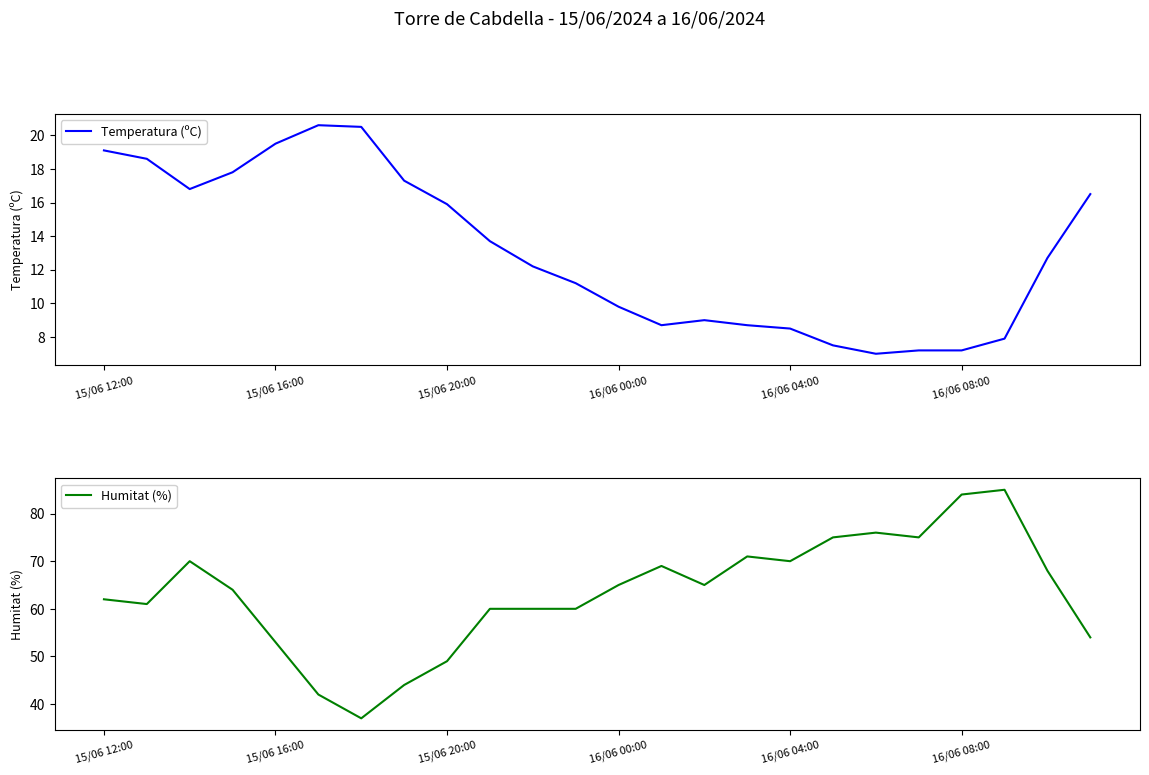

The value of Temperatura (ºC) at 10 is 4.9. True or false?

False